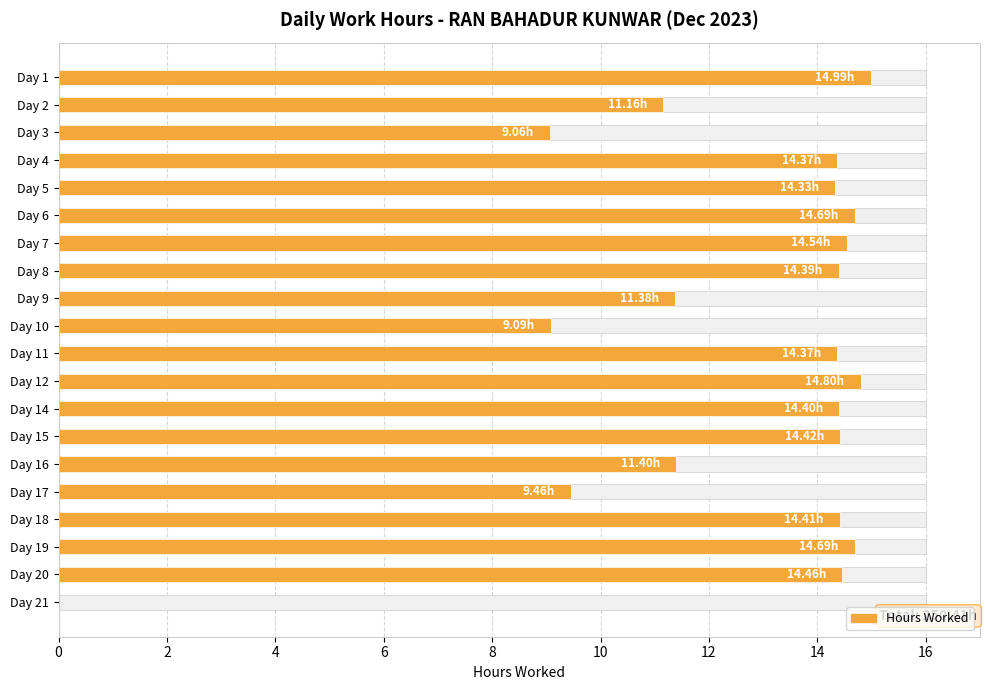

How many values are below 14?

7